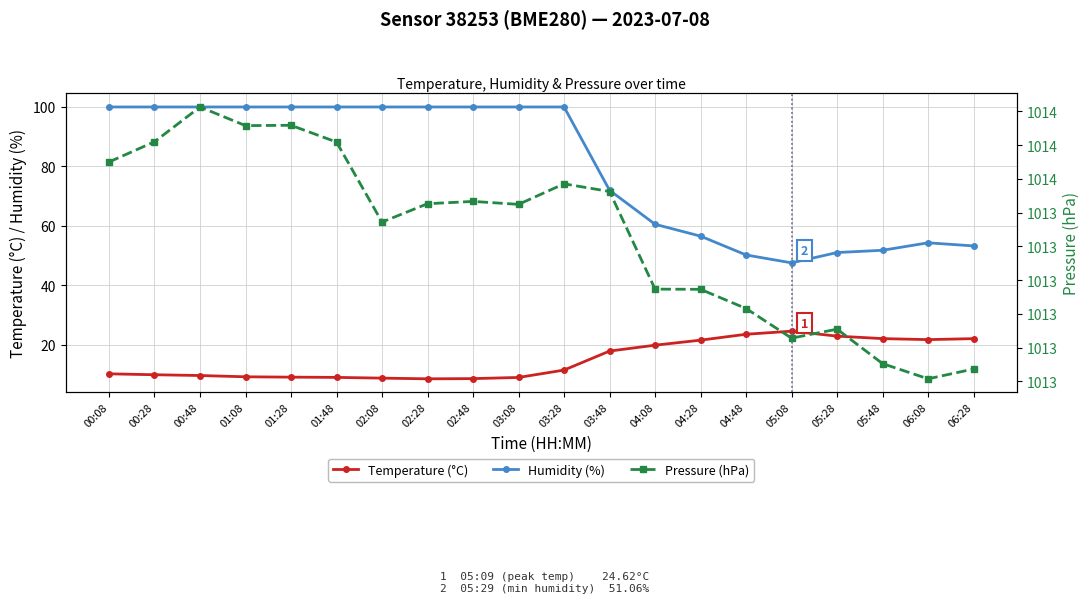

What is the approximate value of Humidity (%) at 04:08?

60.6